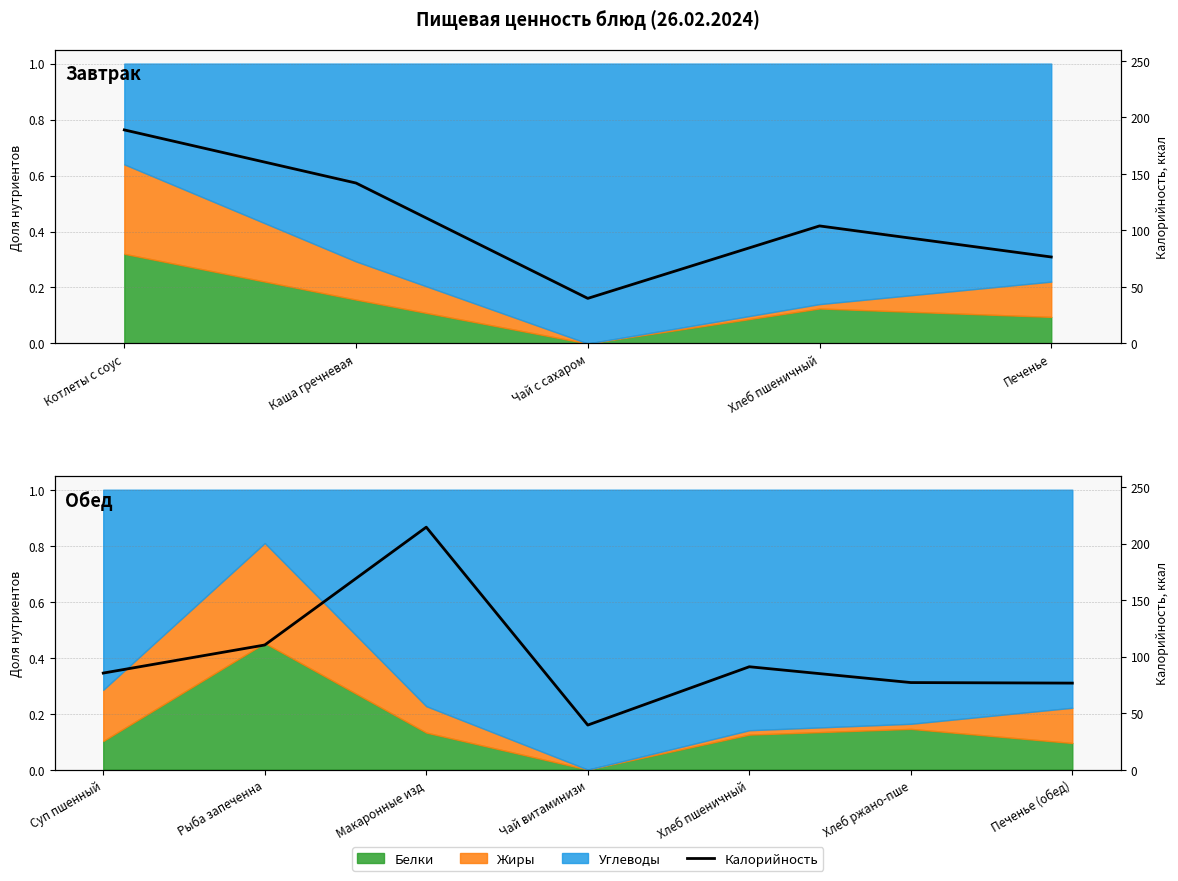

How many interior local valleys (lower than both neighbors) does the data have?

1